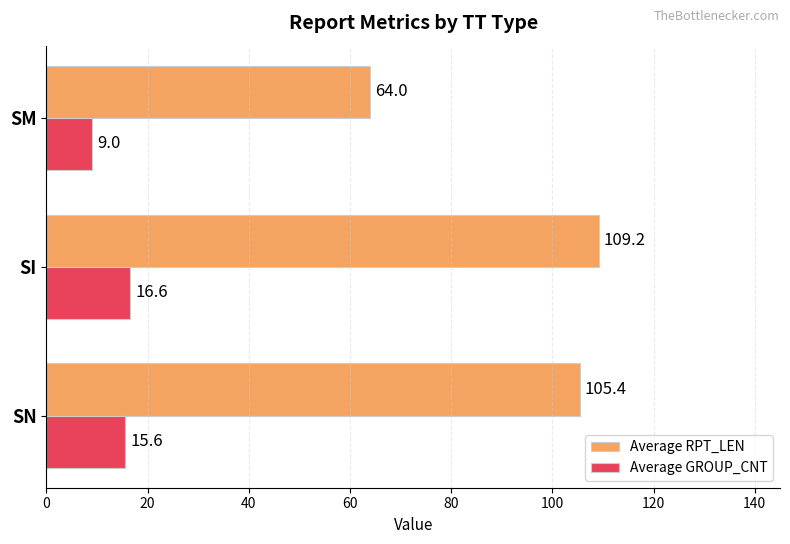

What are all the series names shown in the legend?

Average RPT_LEN, Average GROUP_CNT